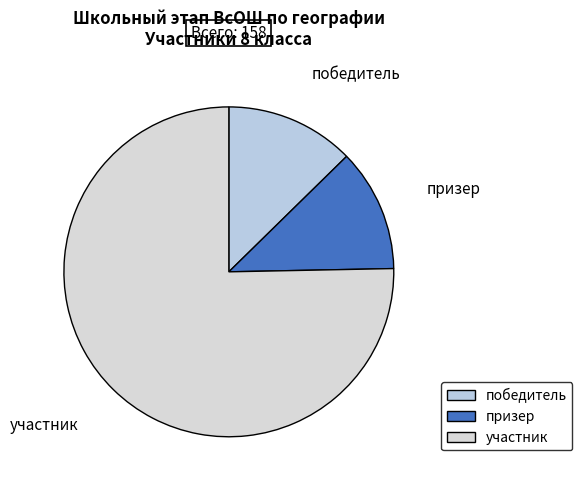

Does участник represent more than half of the total?

Yes